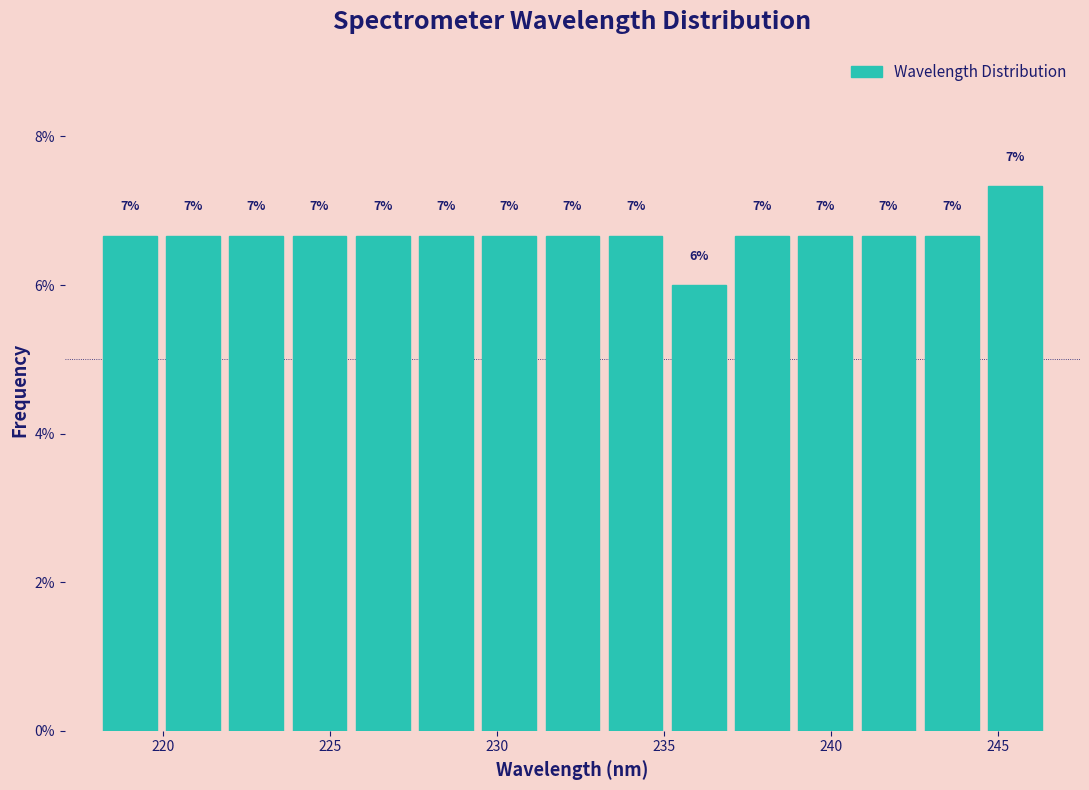

Read against the x-axis, roughly where is the centre of the tallest bar?

245.5